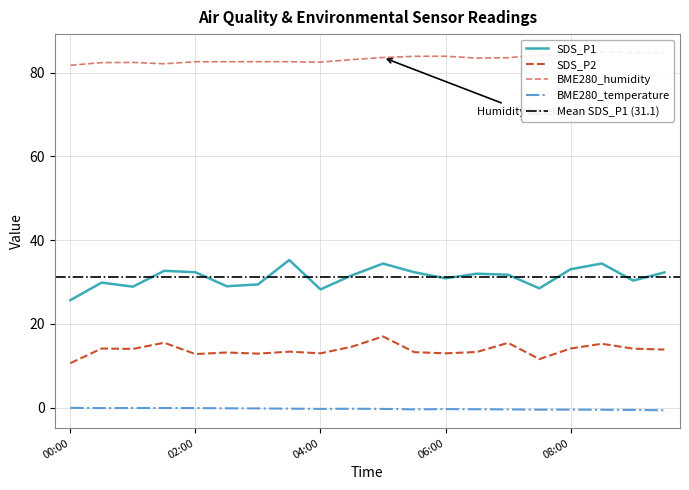

List the labels in order of BME280_humidity value, smallest first.

00:00, 01:30, 00:30, 01:00, 04:00, 02:30, 02:00, 03:30, 03:00, 04:30, 06:30, 07:00, 05:00, 05:30, 06:00, 08:00, 07:30, 09:30, 09:00, 08:30